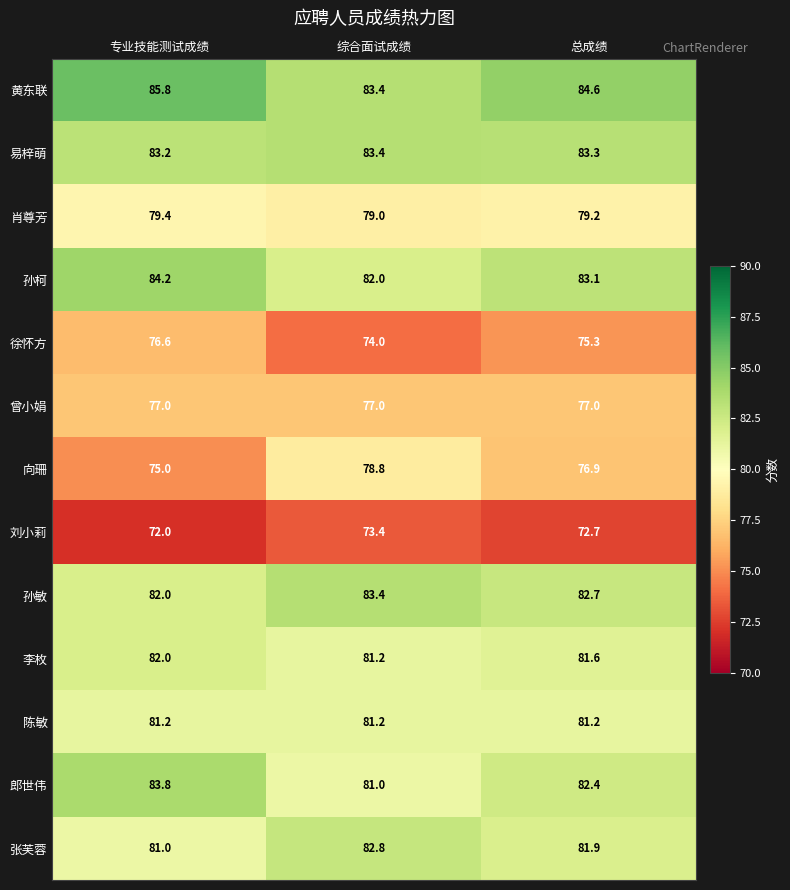

What is the approximate value of 刘小莉 at 综合面试成绩?

73.4